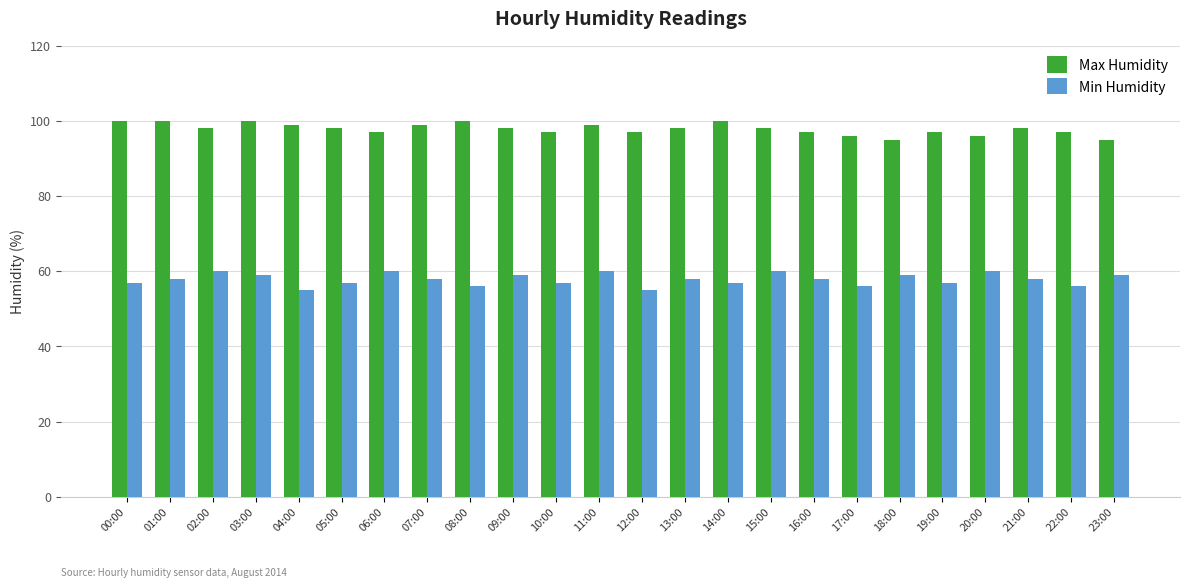

Count the number of data series in this chart.

2